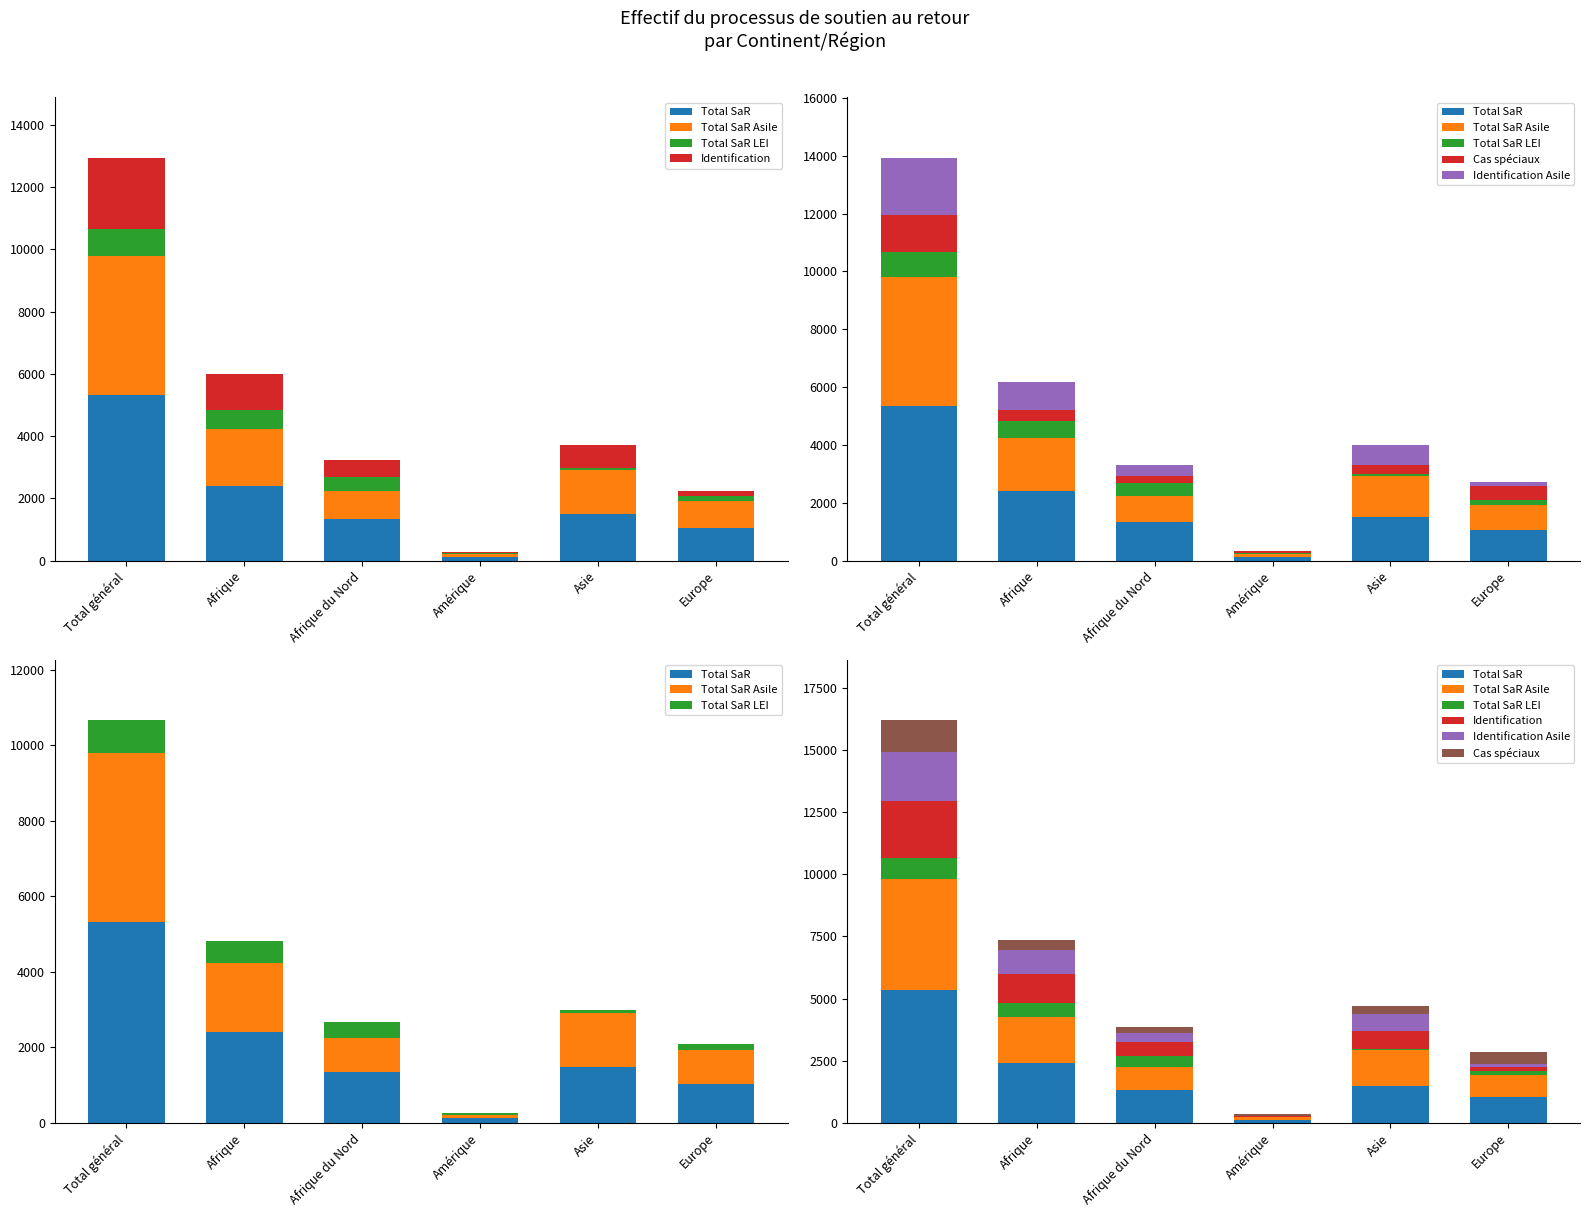

Reading left to right, list all the values displayed in this chart.

Total SaR: 5335	2412	1337	129	1493	1044
Total SaR Asile: 4457	1831	908	90	1429	875
Total SaR LEI: 878	581	429	39	64	169
Identification: 2272	1178	564	17	714	161
Cas spéciaux: 1293	401	239	71	326	487
Identification Asile: 1963	949	392	6	692	129